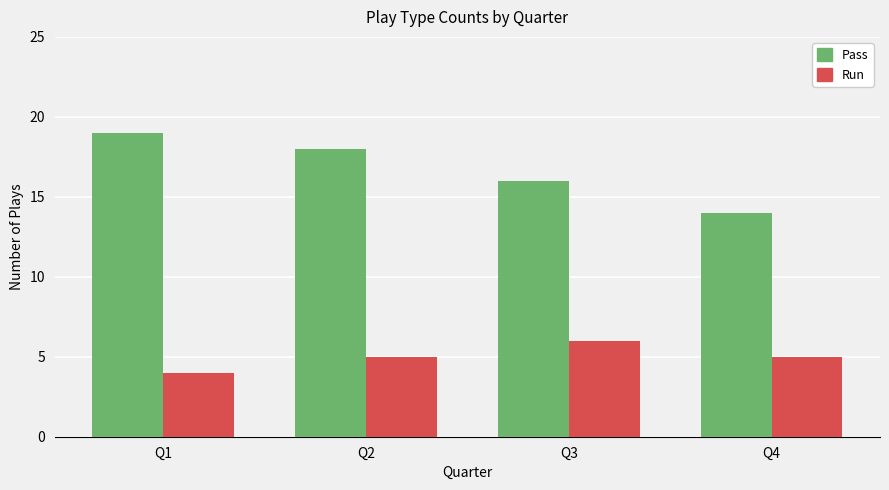

What is the total value across all series at Q3?

22